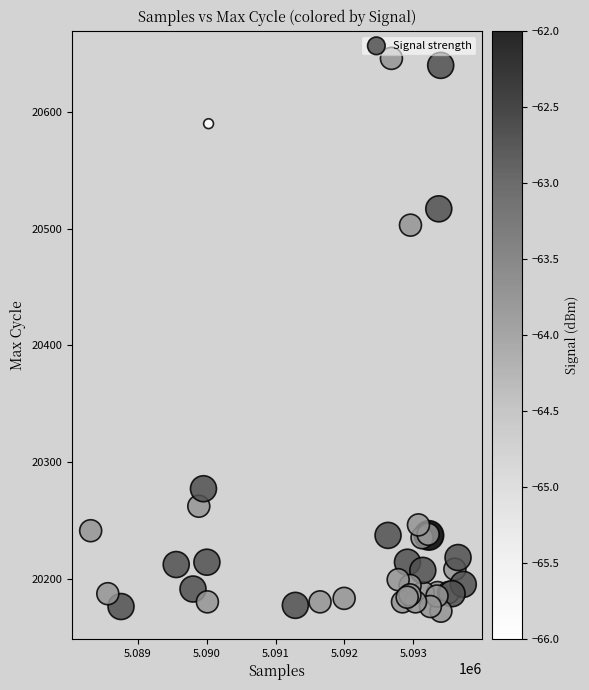

What Y value in the scatter plot is closest to 20409?

20503